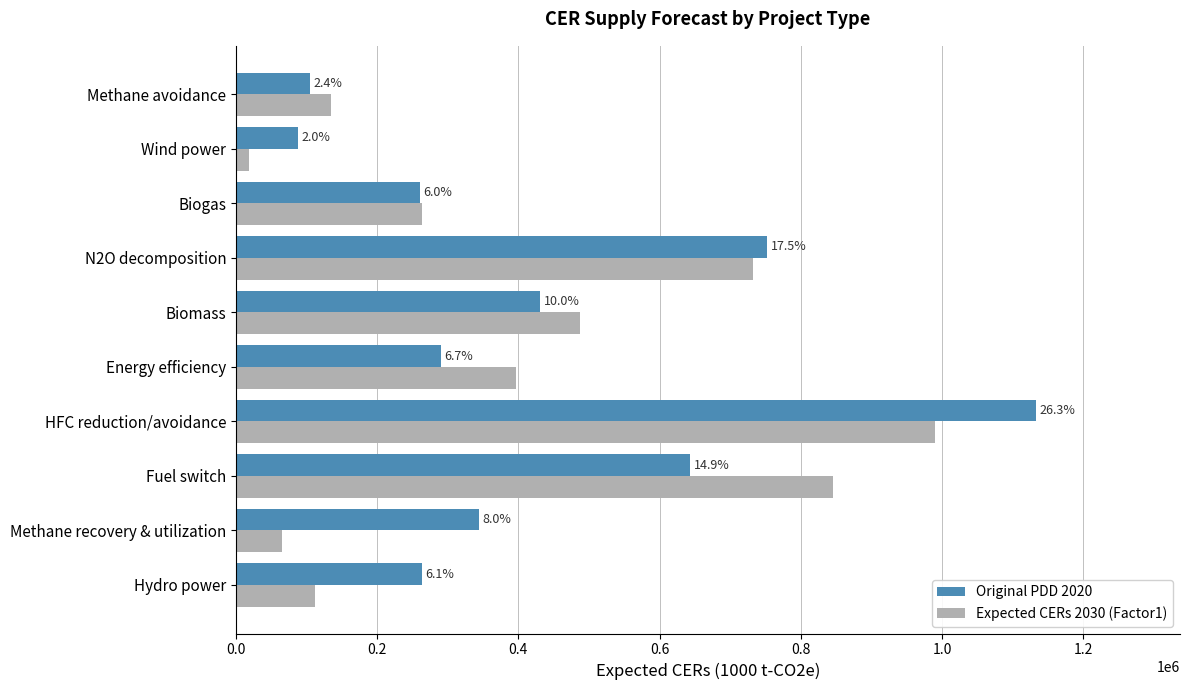

Which series has the largest total across all categories?

Original PDD 2020